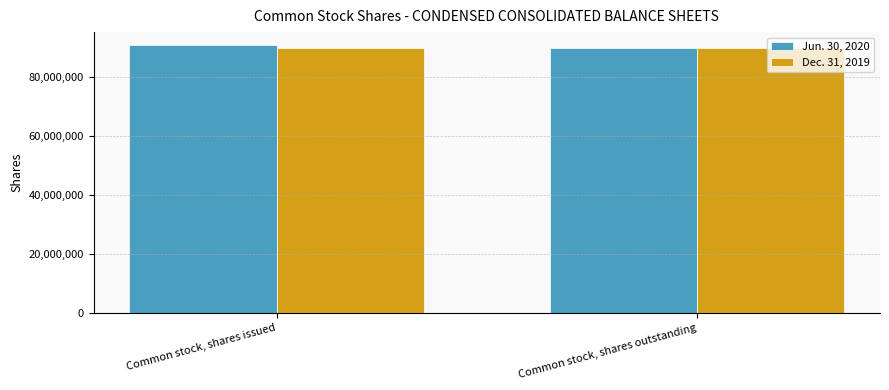

Reading left to right, extract all data points from this chart.

Jun. 30, 2020: 90607000	89676000
Dec. 31, 2019: 89676000	89676000